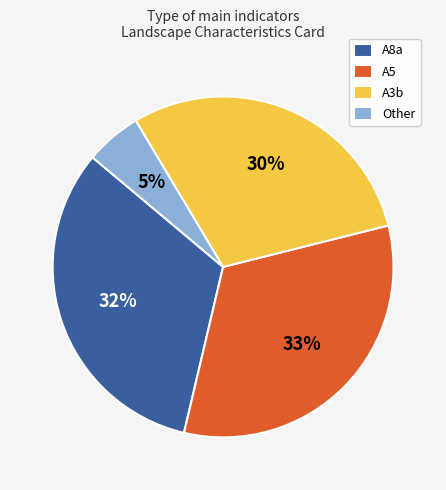

Which category has the smallest portion of the pie?

Other